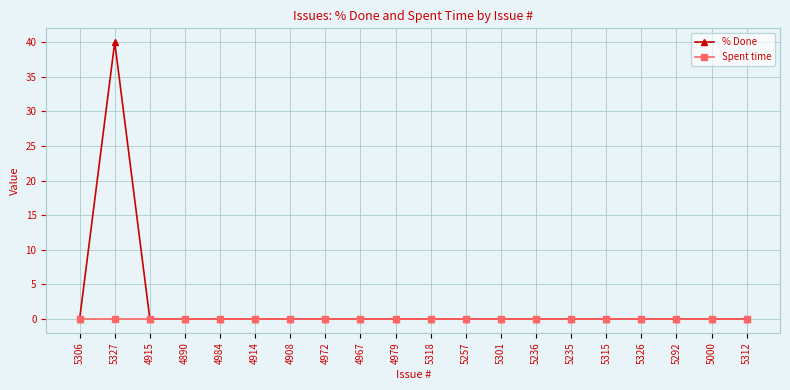

Which series has the widest spread of values?

% Done